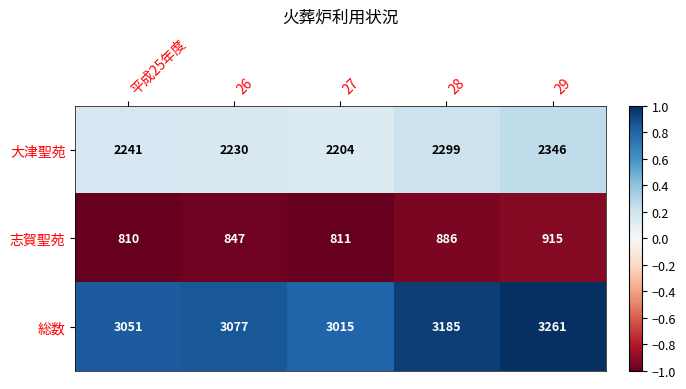

Reading left to right, extract all data points from this chart.

大津聖苑: 2241	2230	2204	2299	2346
志賀聖苑: 810	847	811	886	915
総数: 3051	3077	3015	3185	3261